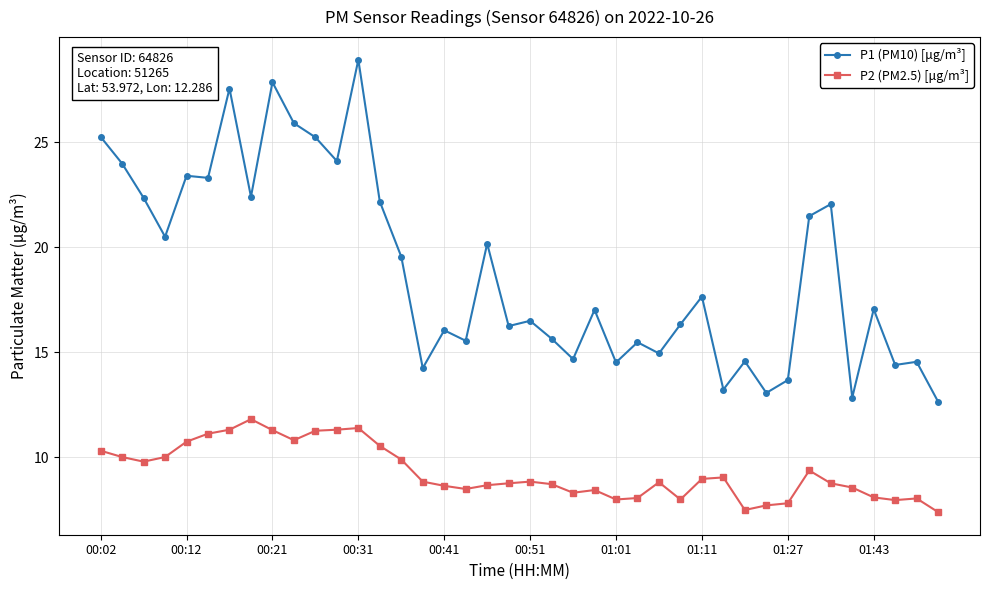

True or false: P1 (PM10) [μg/m³] and P2 (PM2.5) [μg/m³] cross at least once.

False